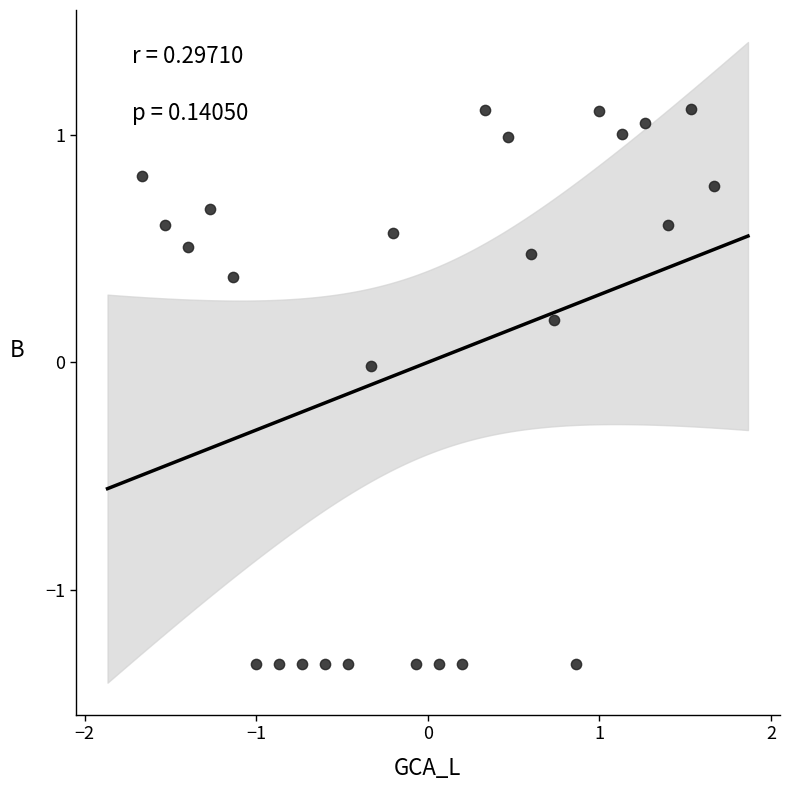

What is the range of X values (max minus min)?

3.3